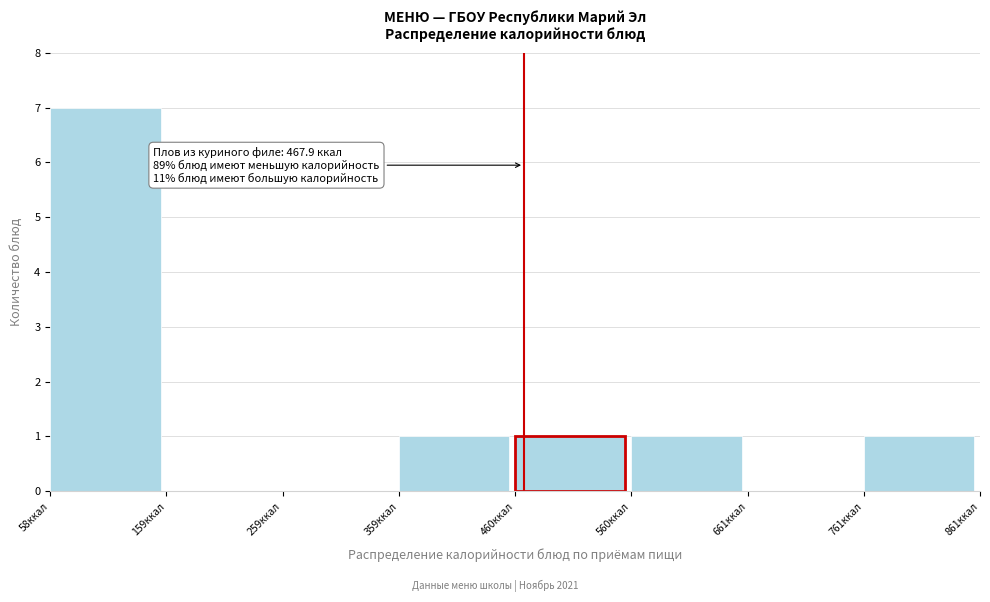

Over which range of the x-axis is the bar tallest?

60 to 160